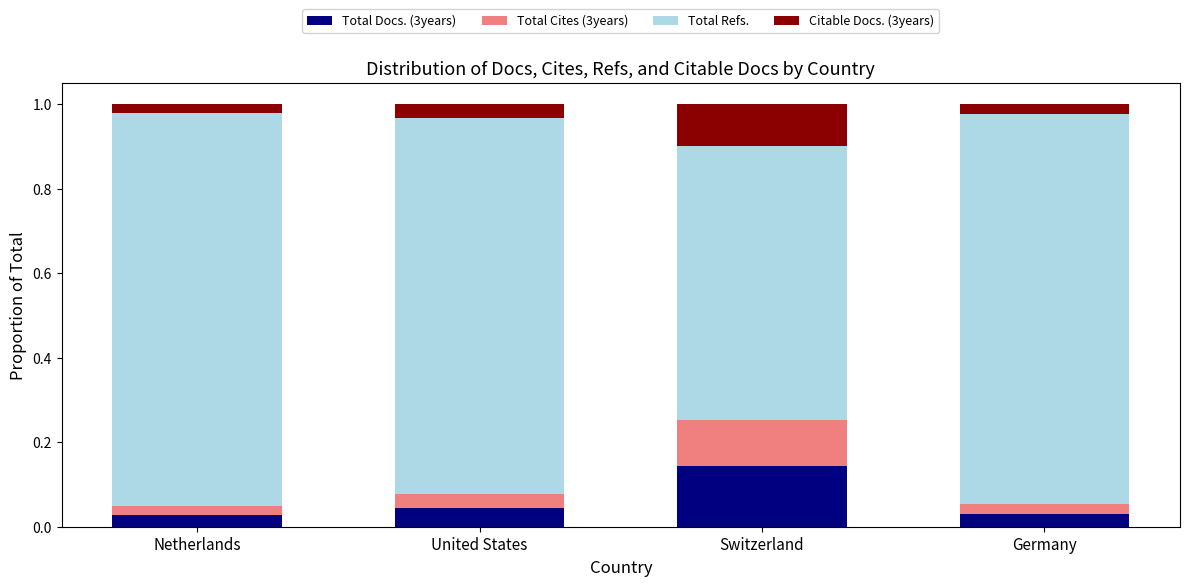

Does the chart contain any negative values?

No